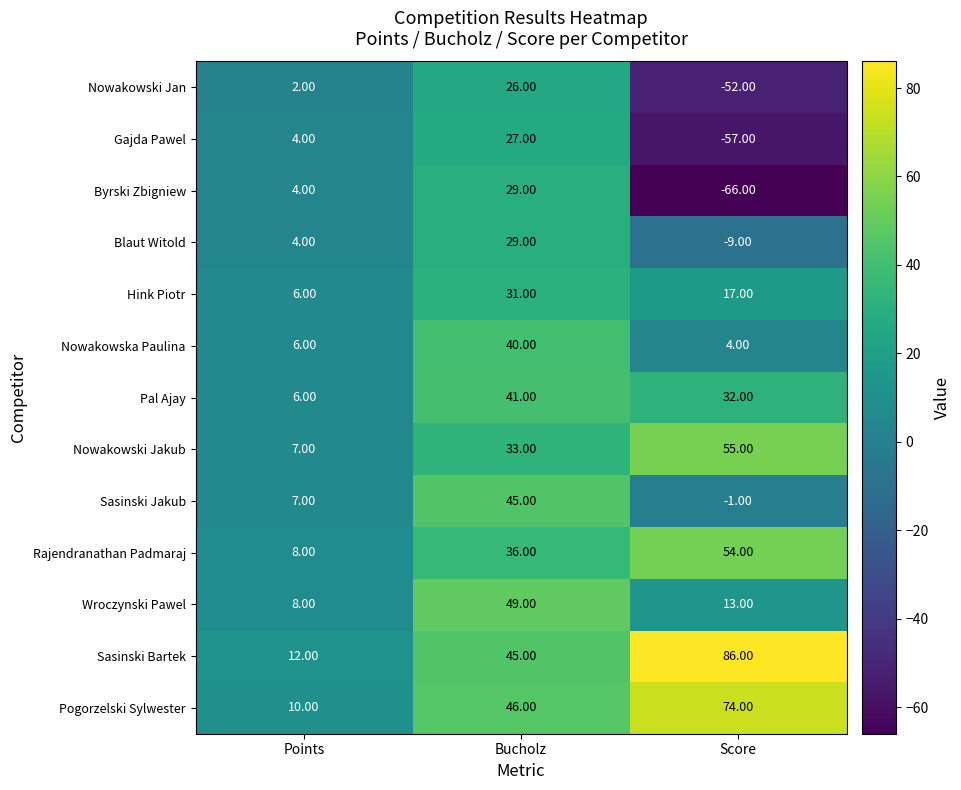

What is the smallest value displayed?

-66